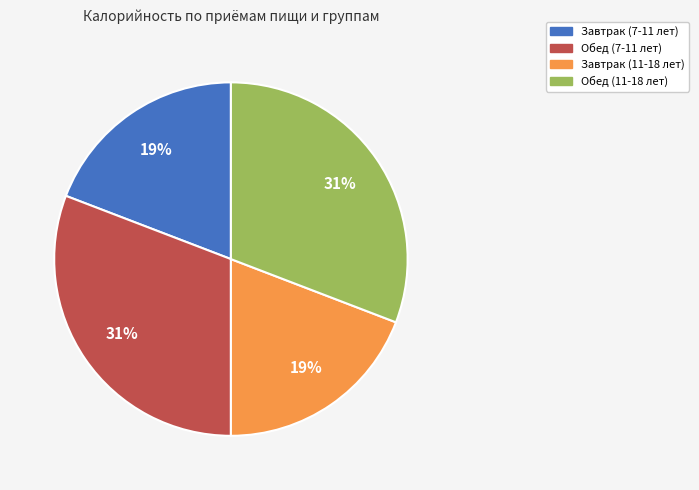

To the nearest percent, what is the difference between the Завтрак (7-11 лет) and Обед (11-18 лет) slice percentages?

12%